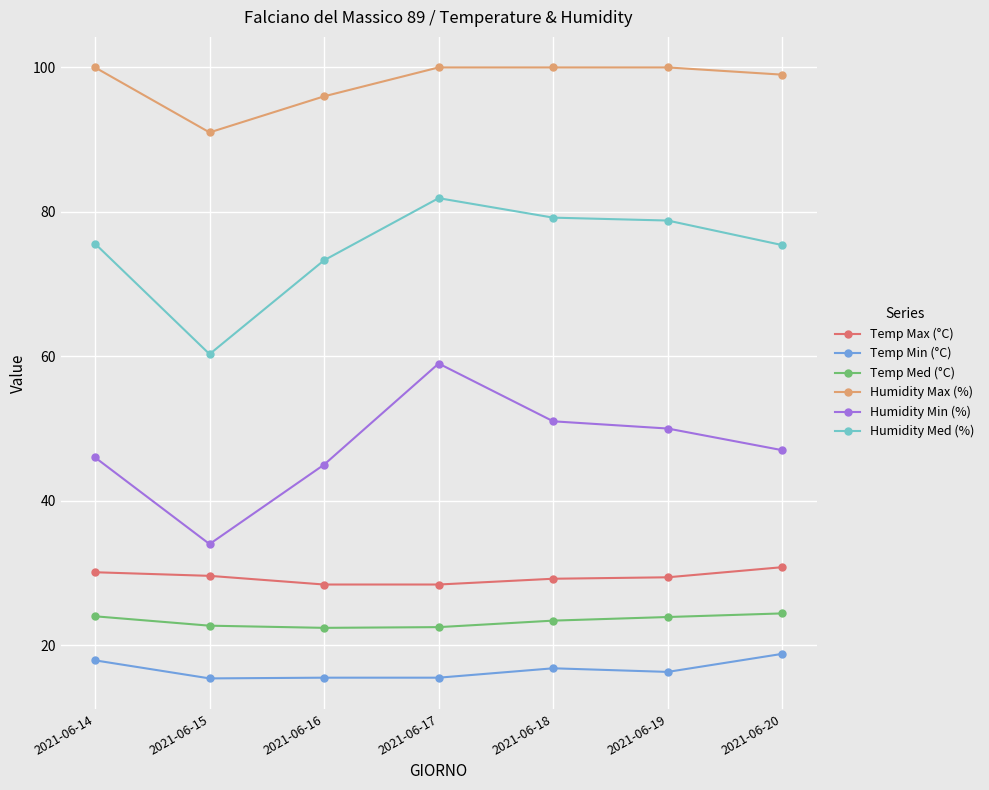

What is the maximum value shown in the chart?

100.0